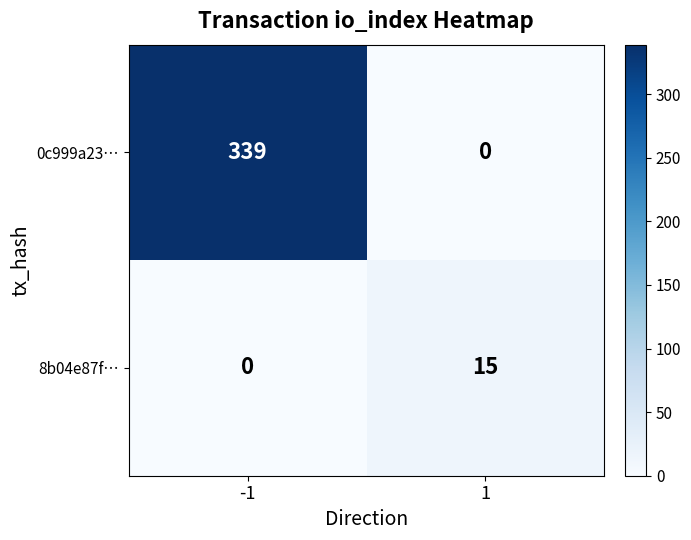

Reading left to right, list all the values displayed in this chart.

0c999a23…: -1=339	1=0
8b04e87f…: -1=0	1=15